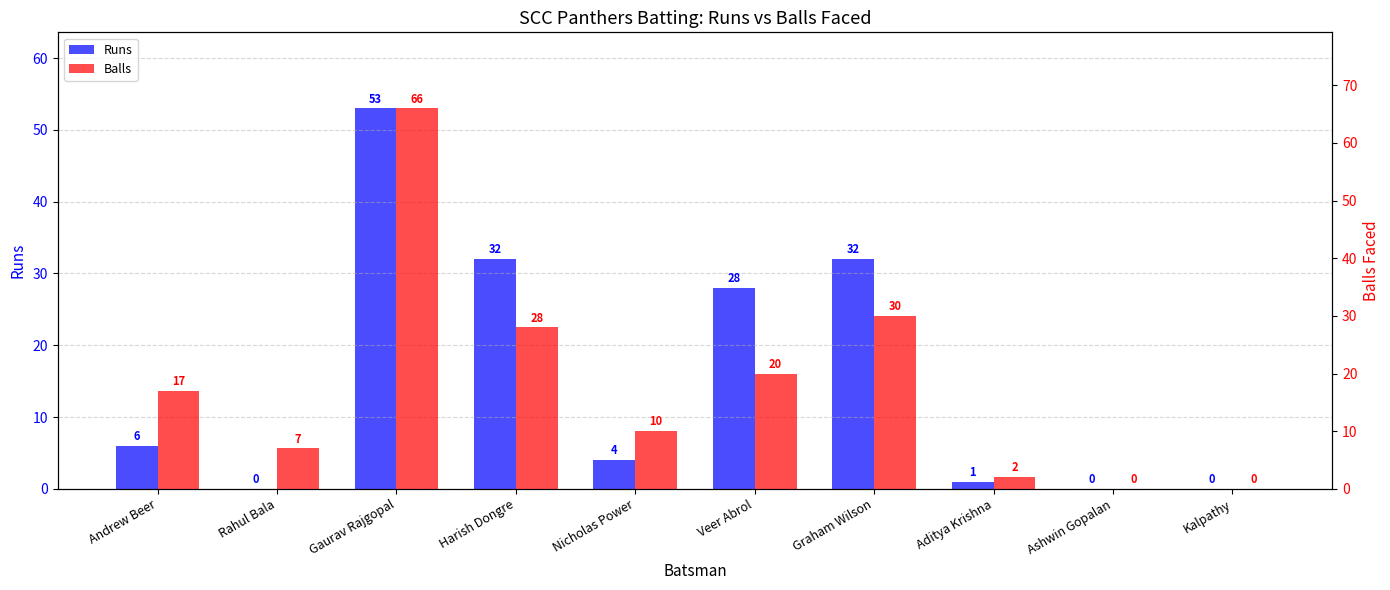

Where does the Balls series first go above 17?

Gaurav Rajgopal